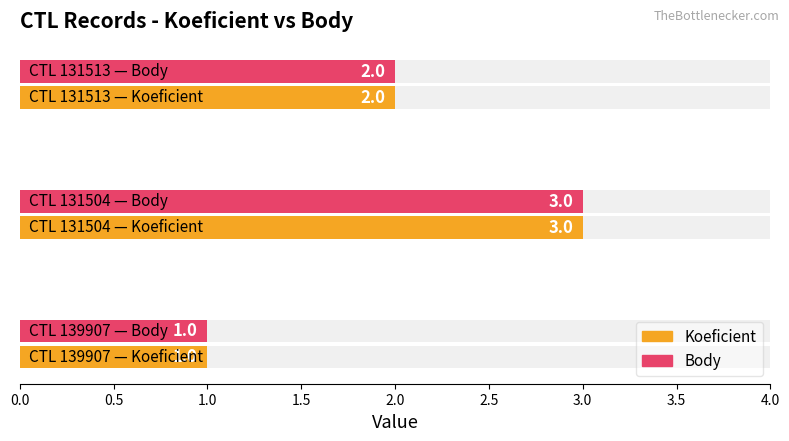

What is the smallest value displayed?

1